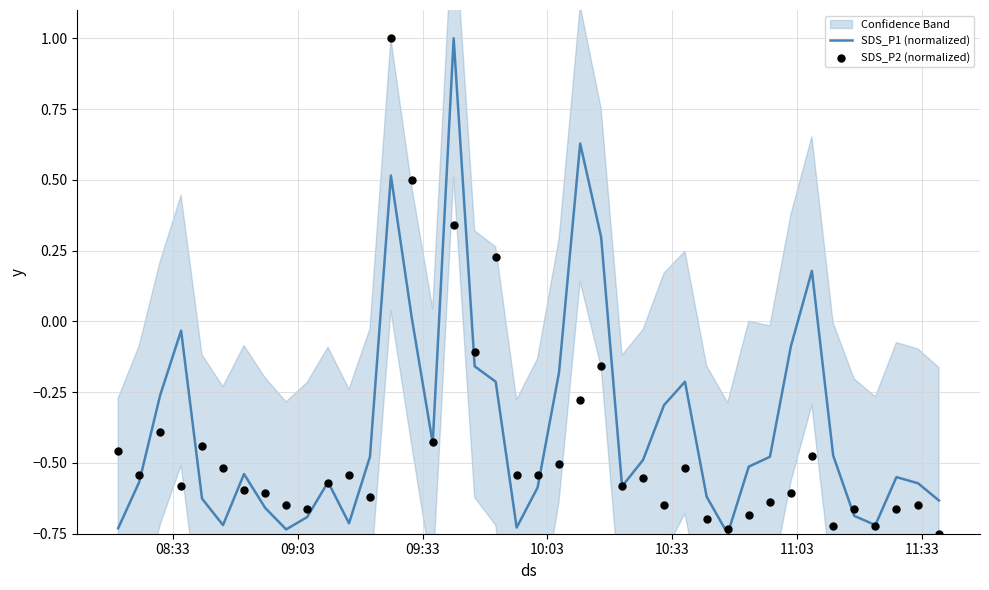

Which series has the largest Y range (max minus min)?

SDS_P1 (normalized)